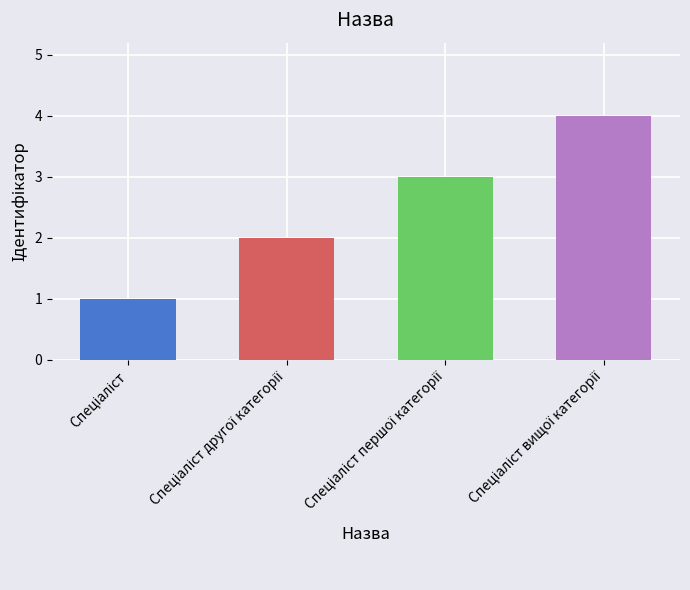

The value at Спеціаліст вищої категорії is 4. True or false?

True